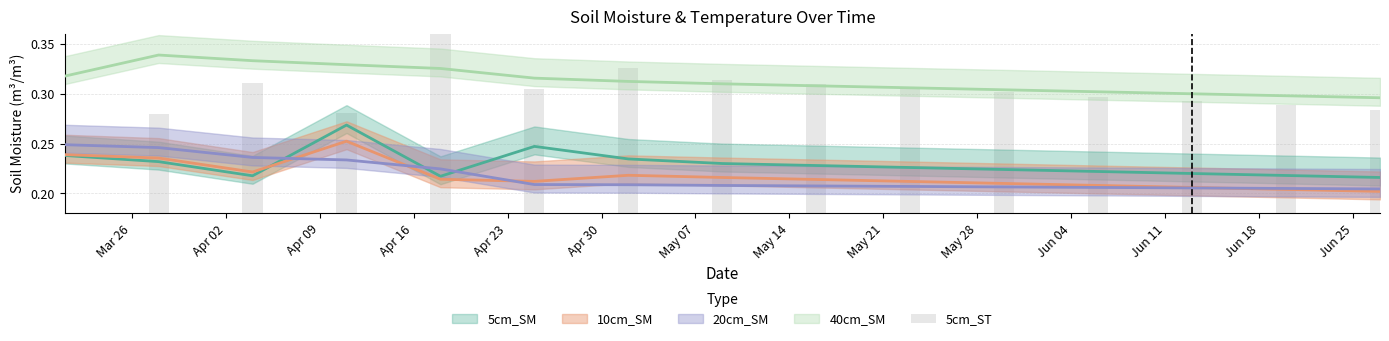

Is the value of 10cm_SM at Apr 23 greater than the value of 20cm_SM at Jun 18?

Yes